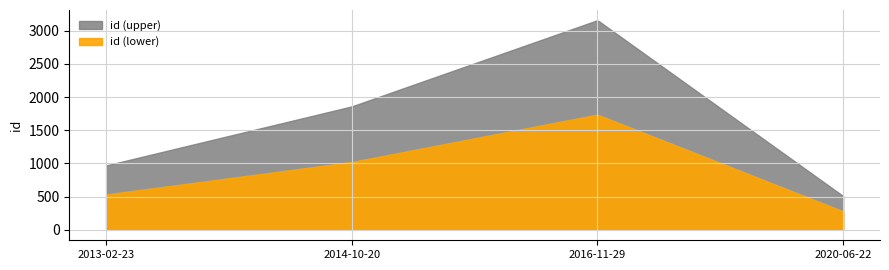

The value at 2013-02-23 is 552. True or false?

False